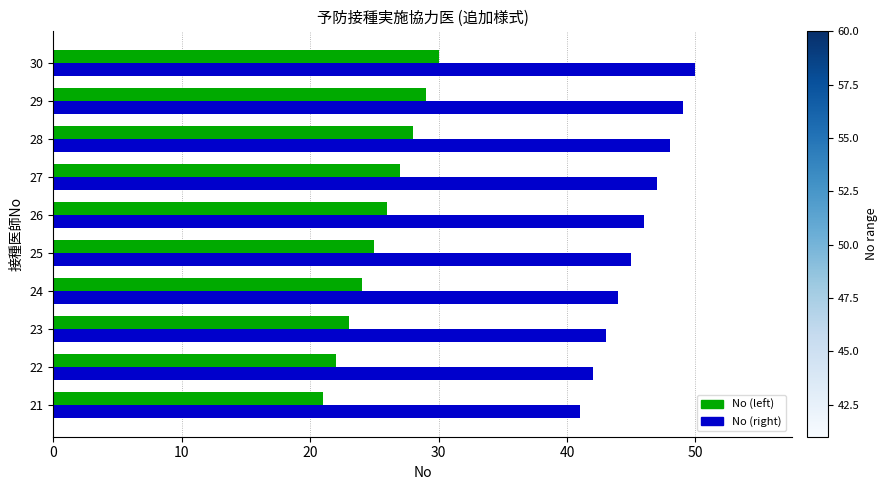

Is it true that No (left) equals 12 at 22?

False